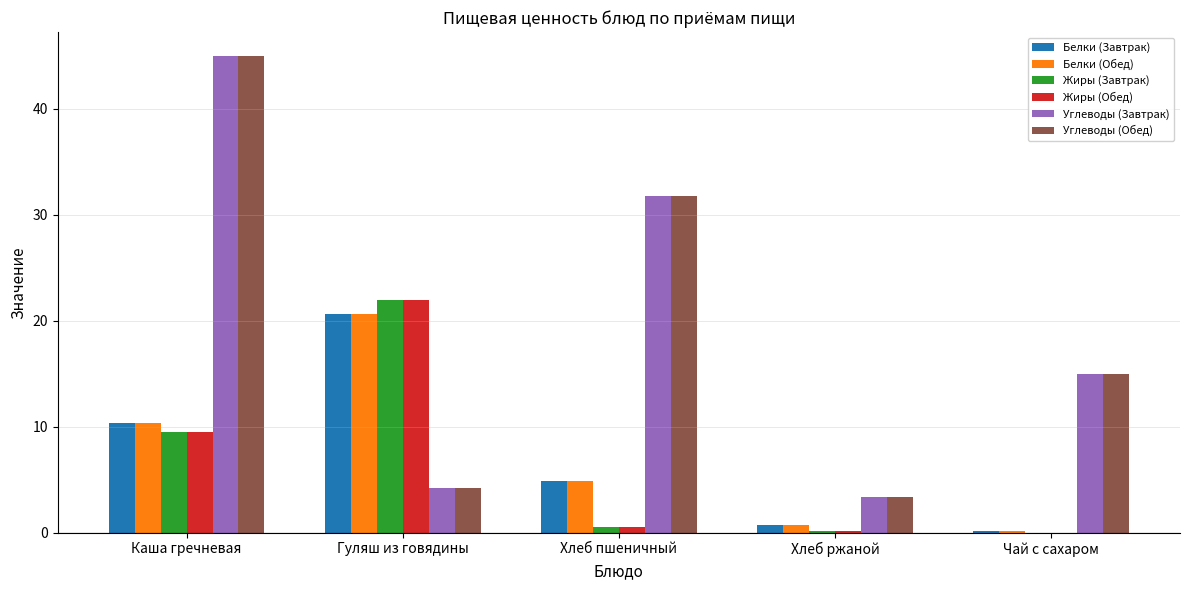

The value of Жиры (Завтрак) at Каша гречневая is 15.3. True or false?

False